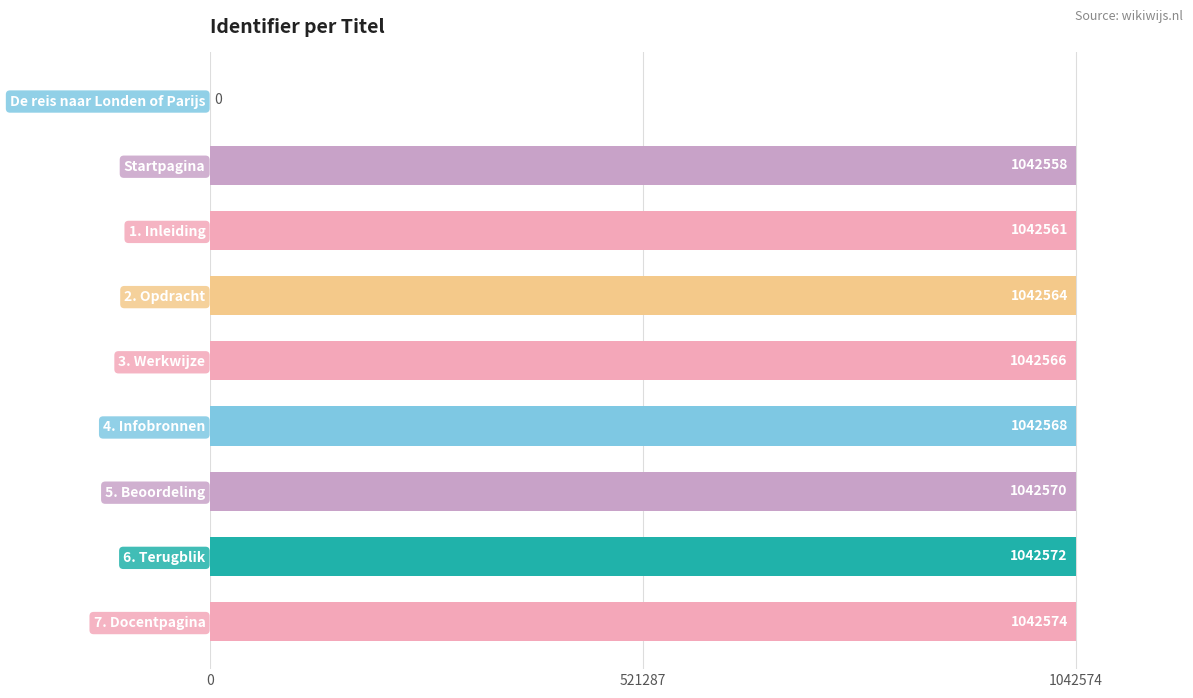

Which has a higher value, 5. Beoordeling or Startpagina?

5. Beoordeling